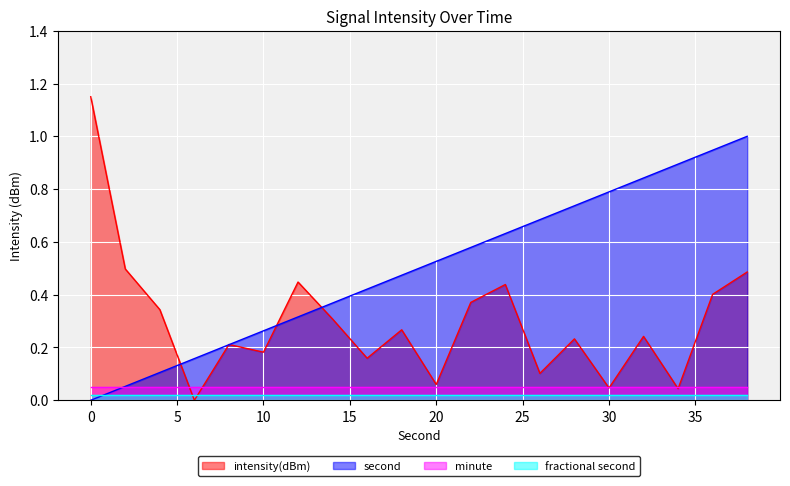

What value does the intensity(dBm) series have at 0?

1.1